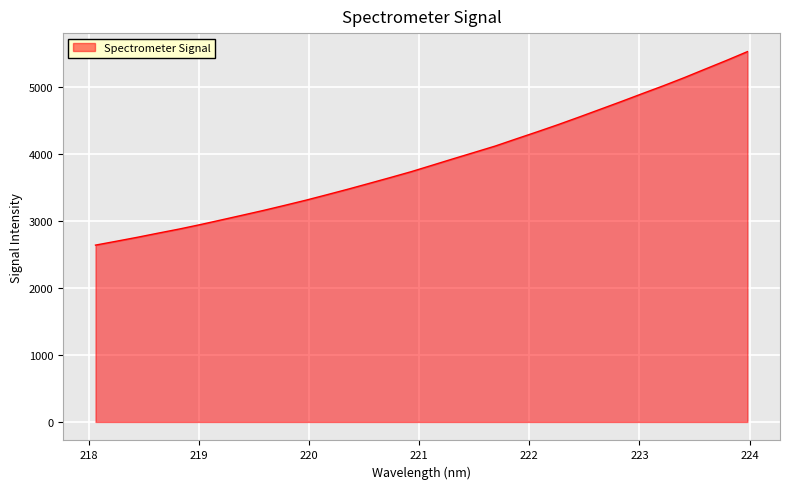

What is the smallest value displayed?

2639.6